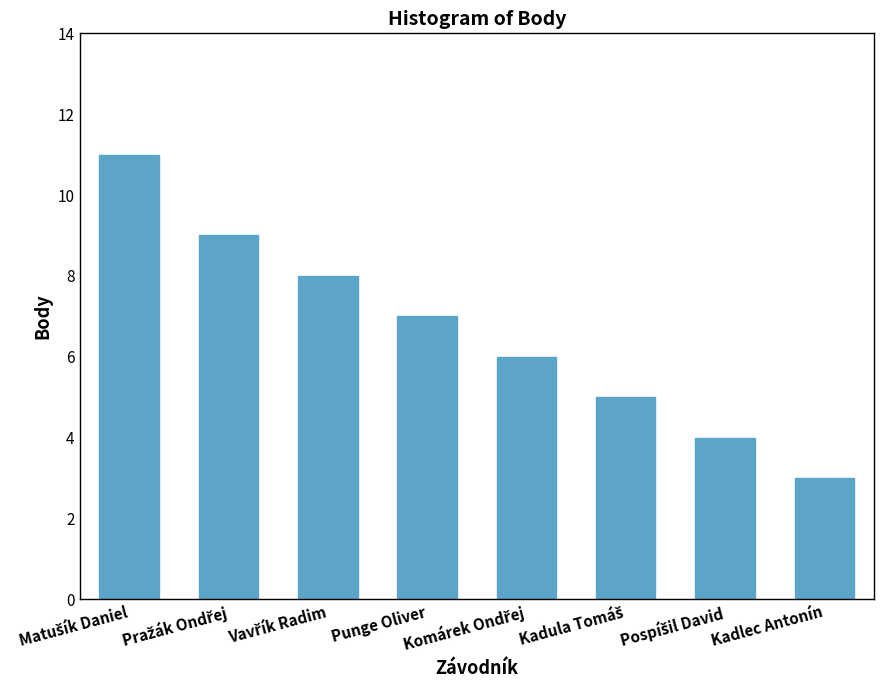

Is it true that the value at Kadlec Antonín is 3?

True